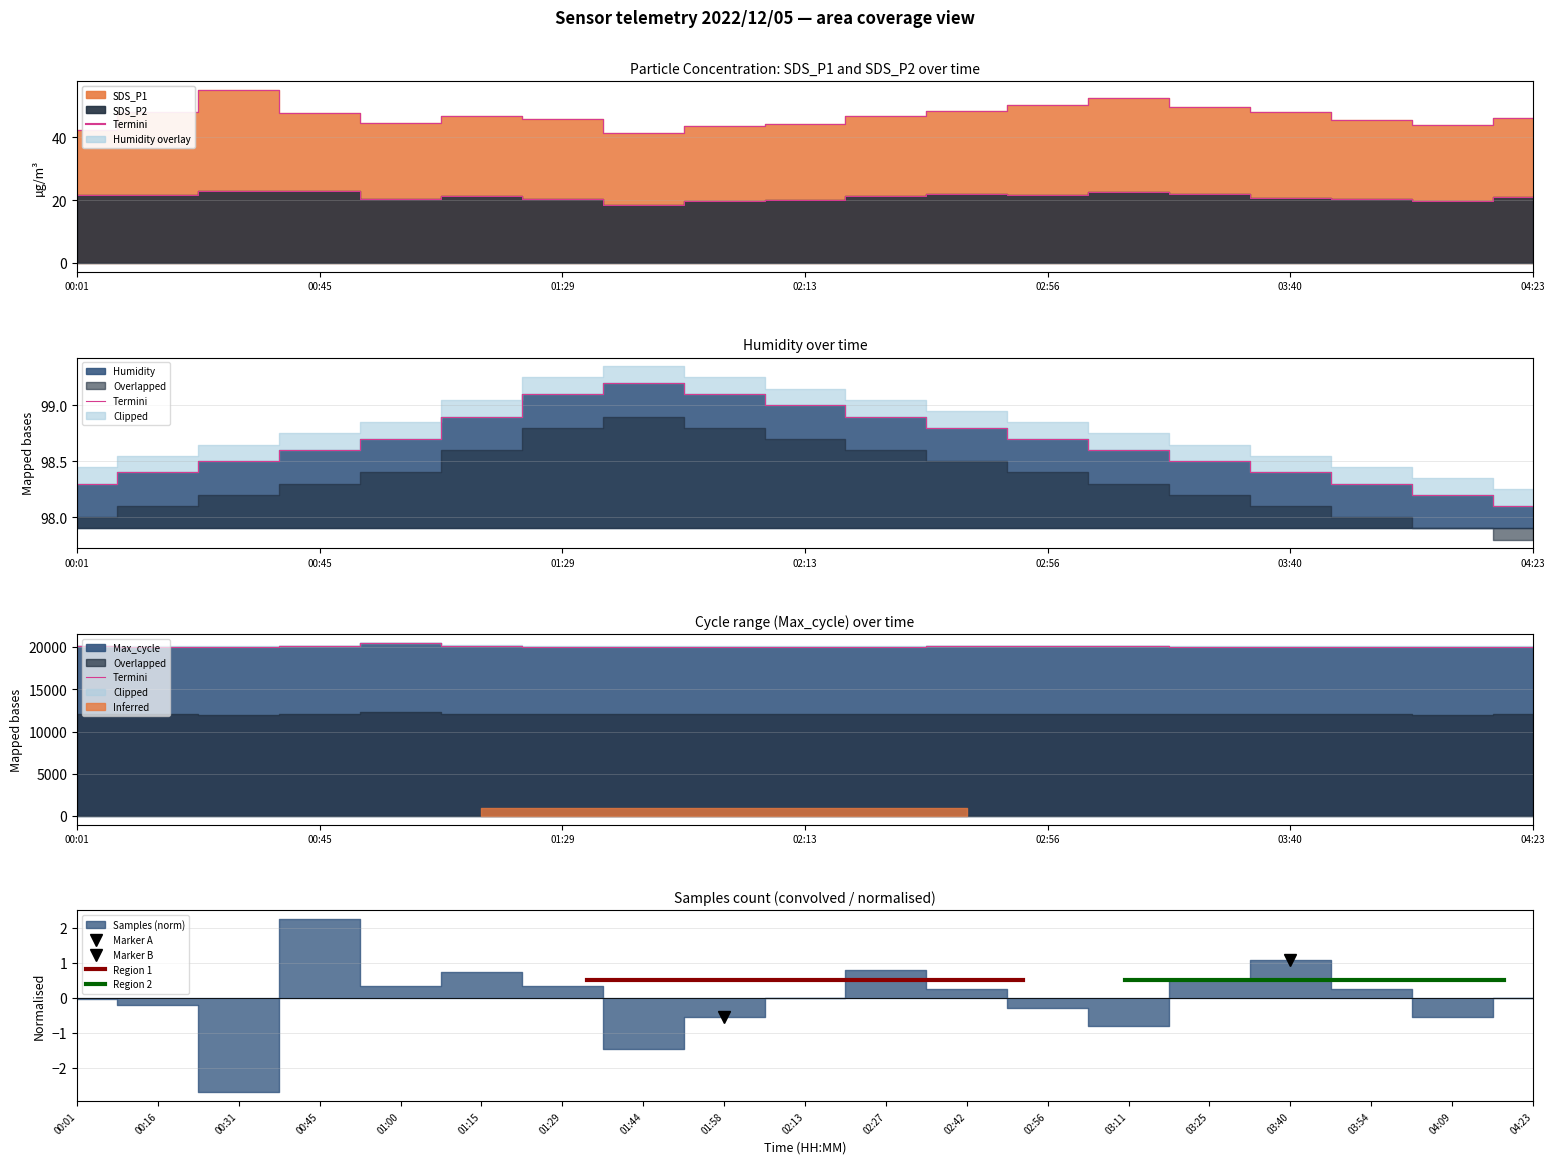

Which has a higher value, 00:45 or 03:54?

00:45